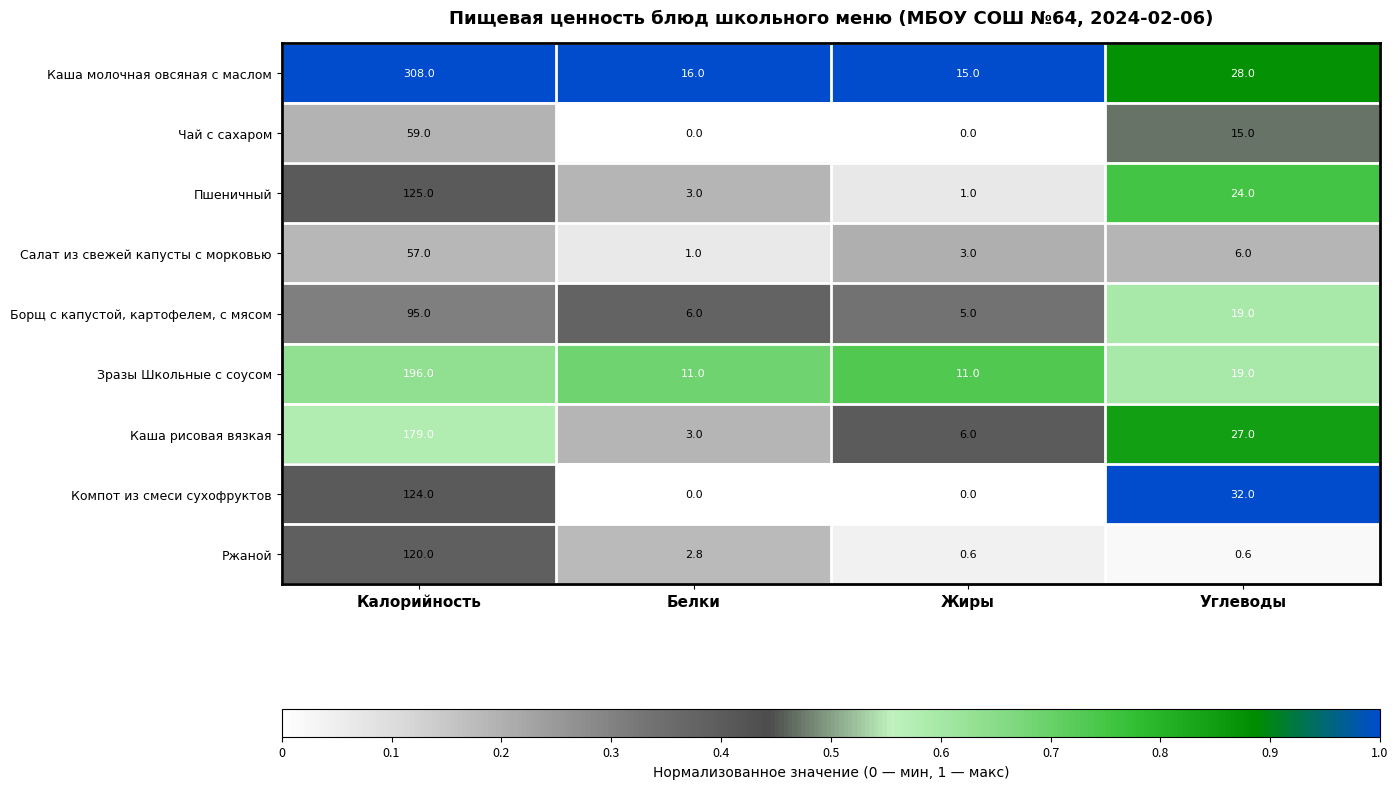

What is the highest value of the Борщ с капустой, картофелем, с мясом series?

95.0